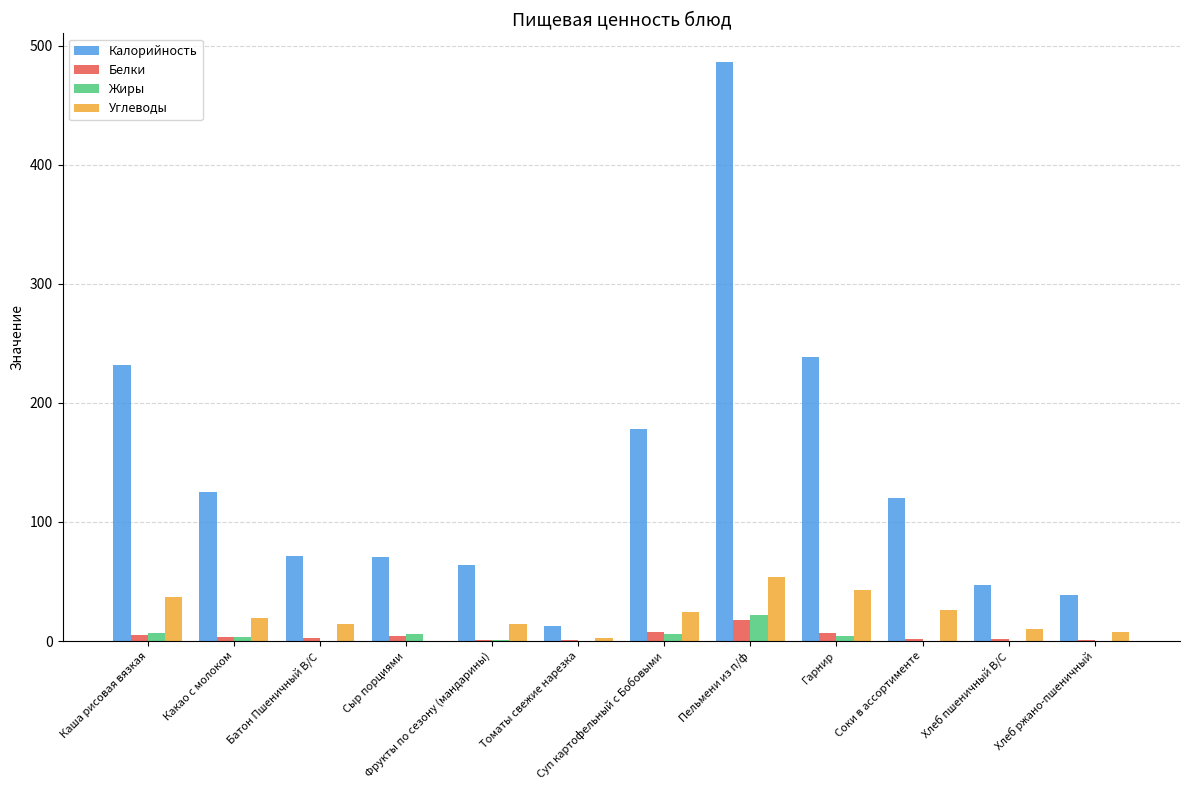

How many groups of bars are there?

12